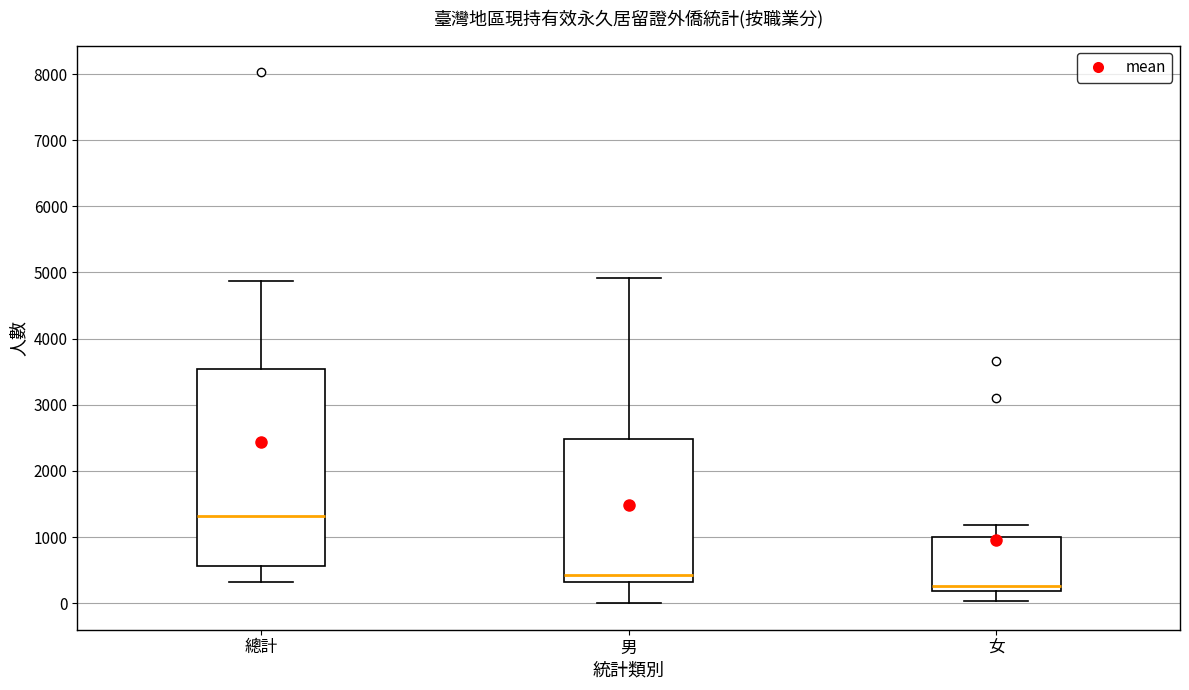

Where does the lower whisker of the box for 總計 end on the y-axis? The values are not printed on the chart, so give them approximately, as read against the axis.

300